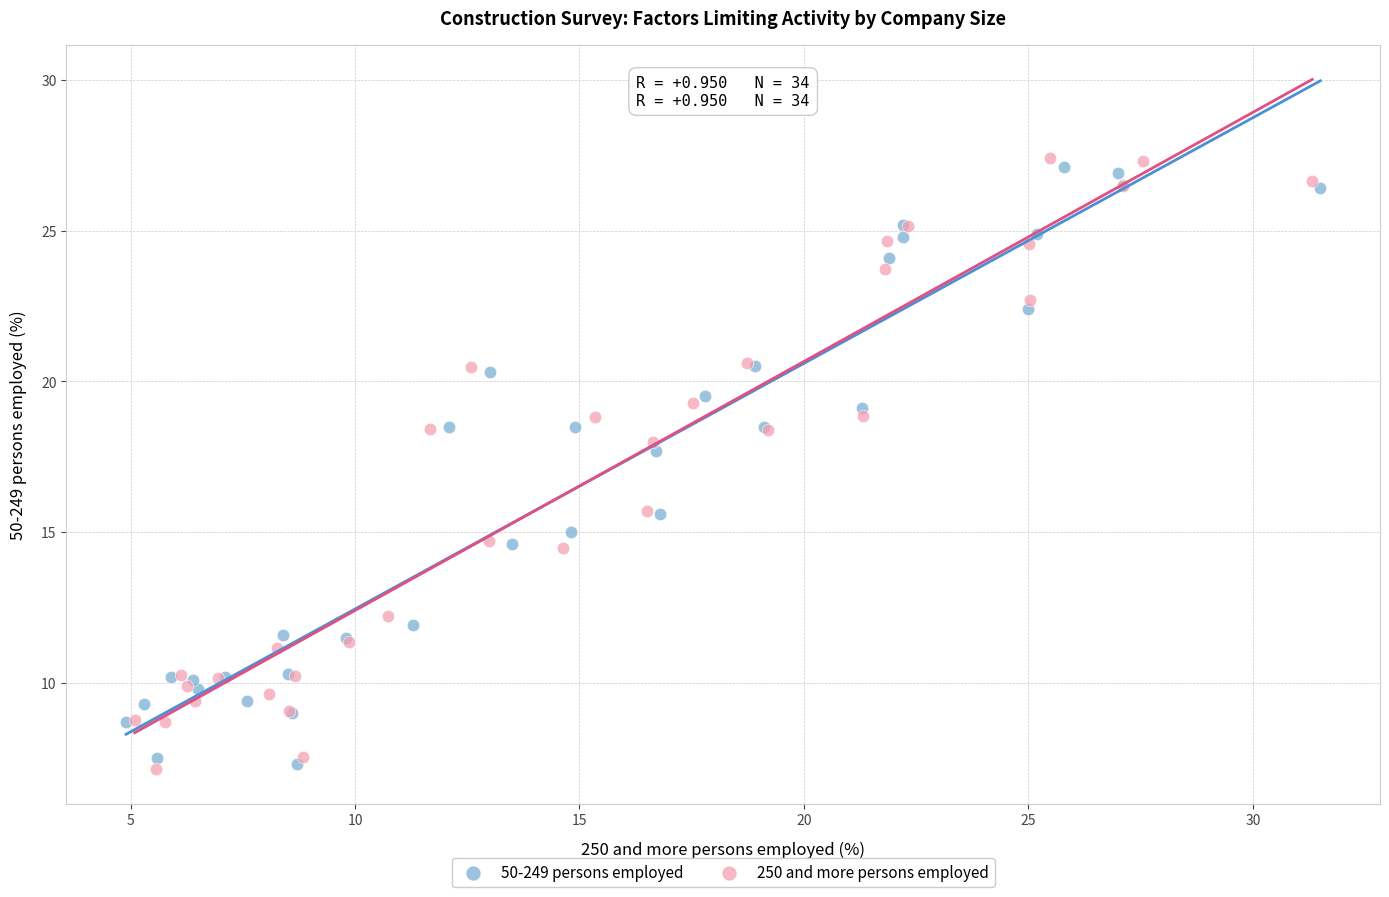

What are all the series names shown in the legend?

50-249 persons employed, 250 and more persons employed